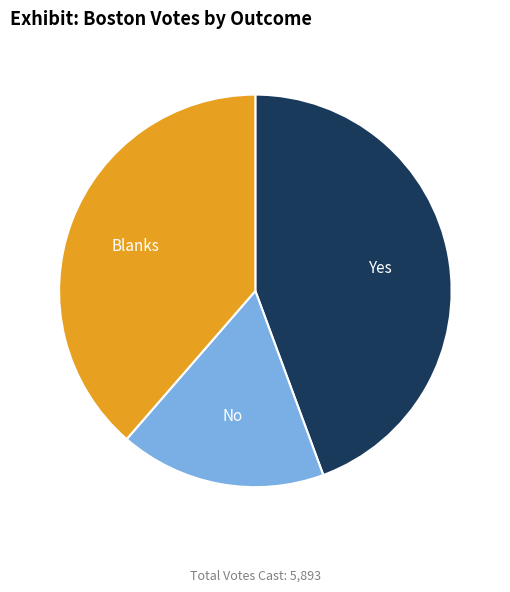

Count the number of slices in the pie.

3